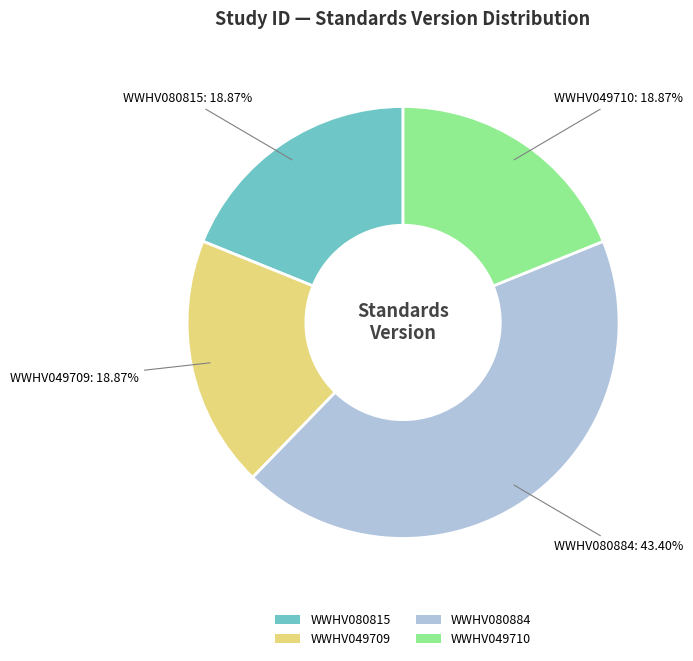

What is the ratio of the value at WWHV080884 to the value at WWHV049709?

2.3